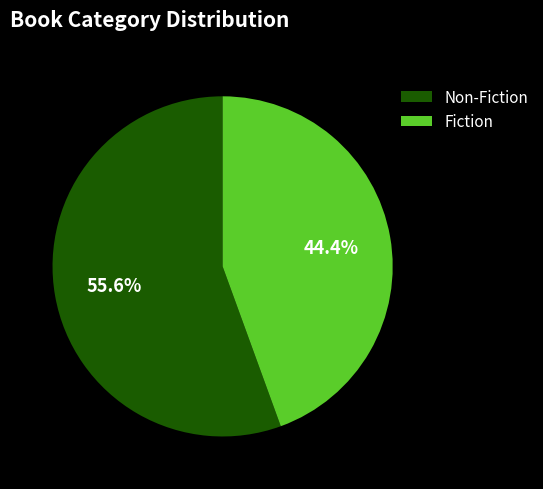

The Fiction slice represents 44% of the pie. True or false?

True